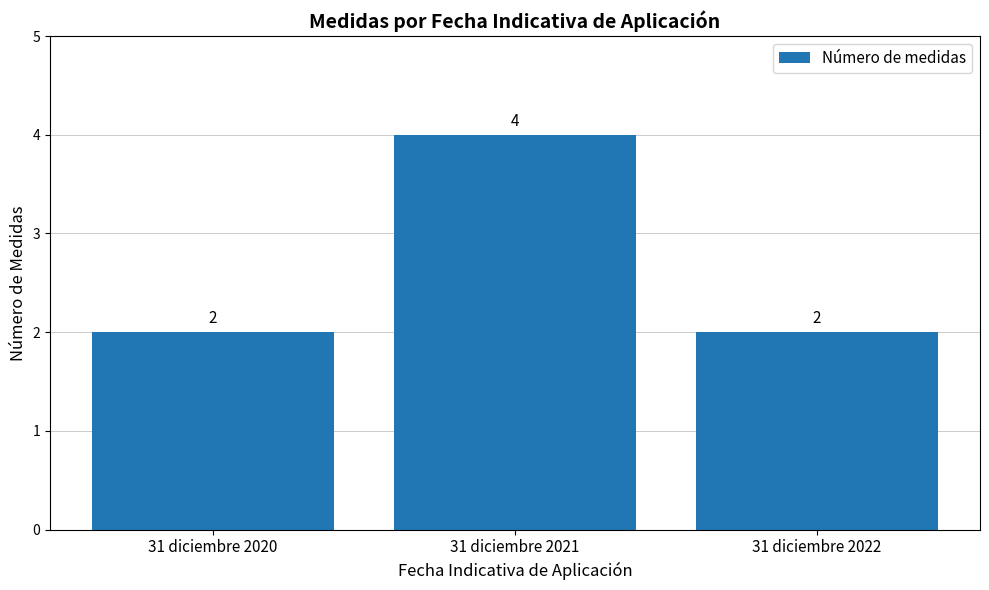

Is it true that the value at 31 diciembre 2020 is 2?

True